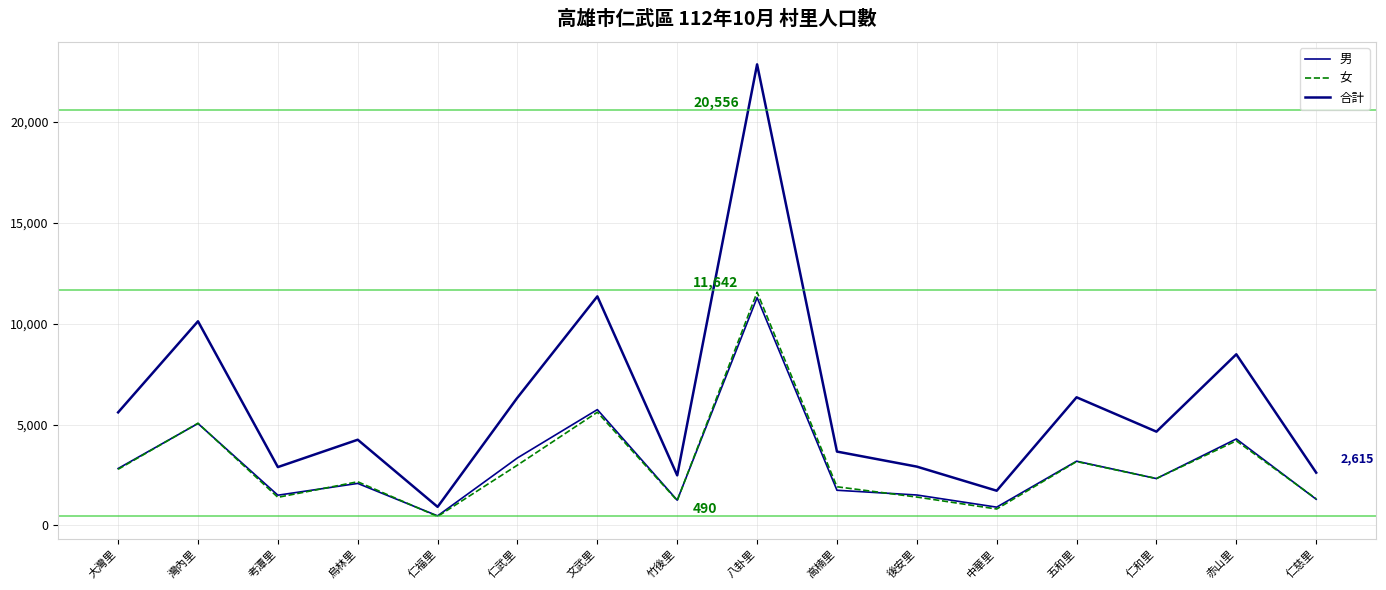

True or false: 女 and 男 intersect in this chart.

True